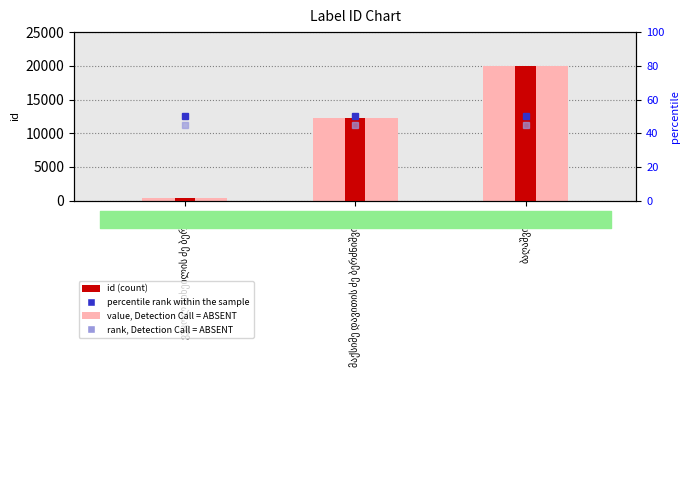

At which category is the sum across all series the highest?

ბაღაშვილი